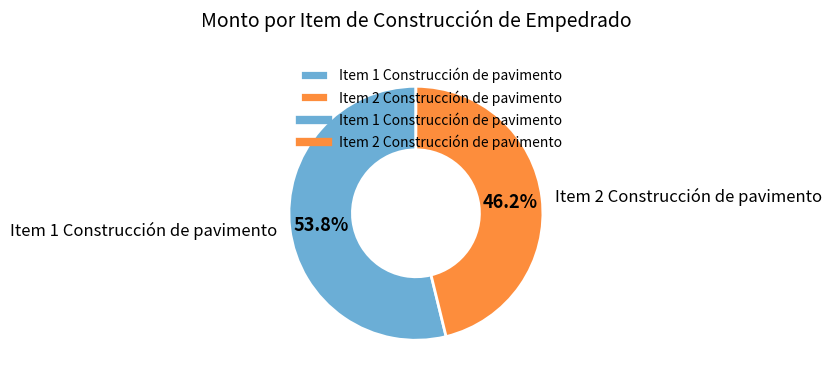

How many segments does this pie chart have?

2